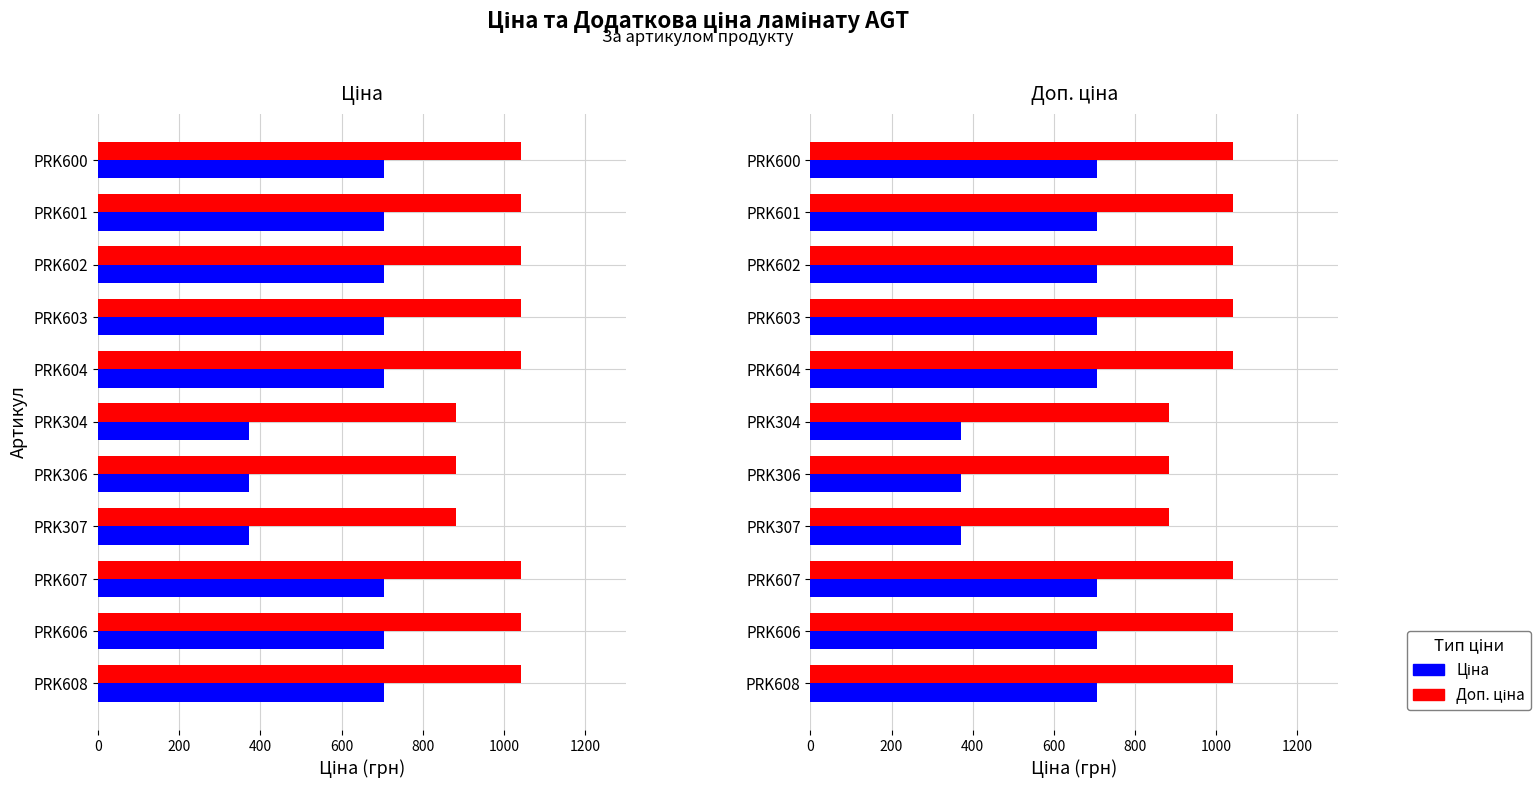

How many data points does each series have?

11